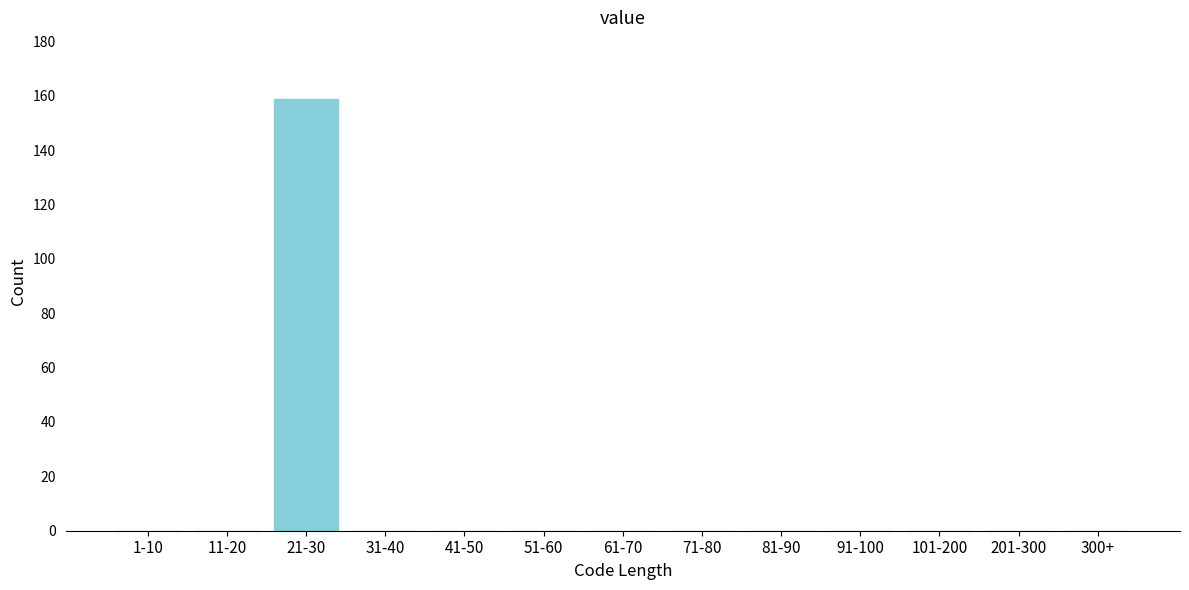

Reading left to right, what are all the values shown in this chart?

1-10=0	11-20=0	21-30=159	31-40=0	41-50=0	51-60=0	61-70=0	71-80=0	81-90=0	91-100=0	101-200=0	201-300=0	300+=0